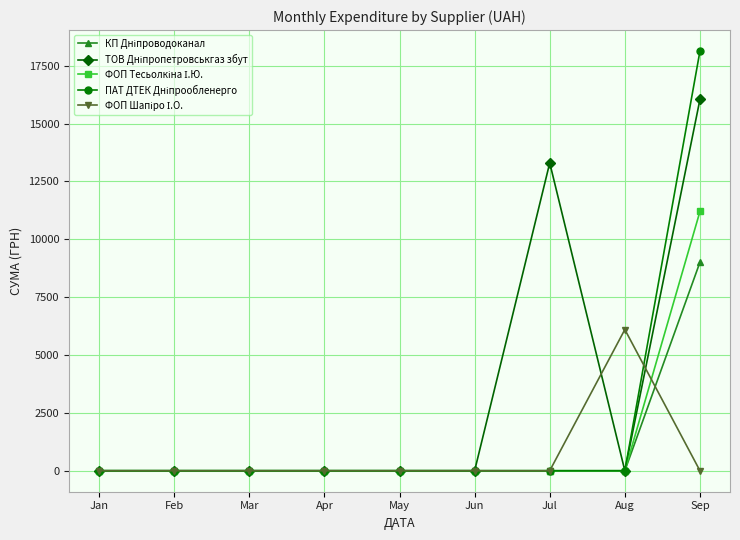

At which category is the sum across all series the highest?

Sep